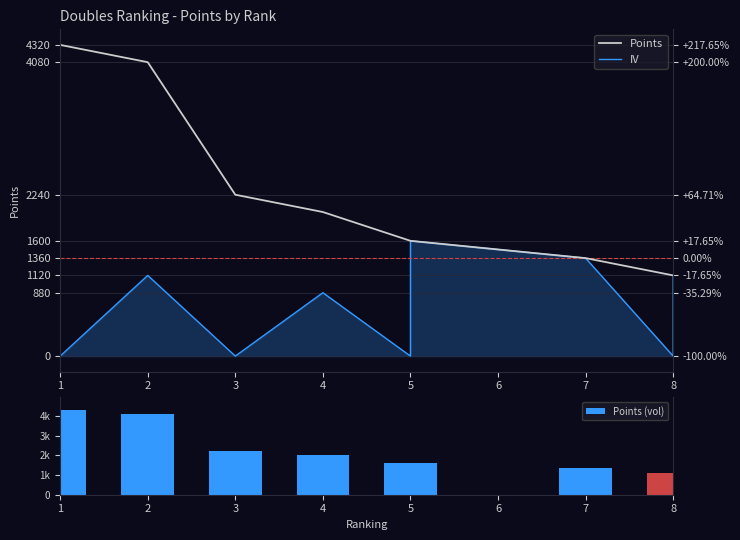

What is the difference between the maximum and minimum values in the IV series?

1600